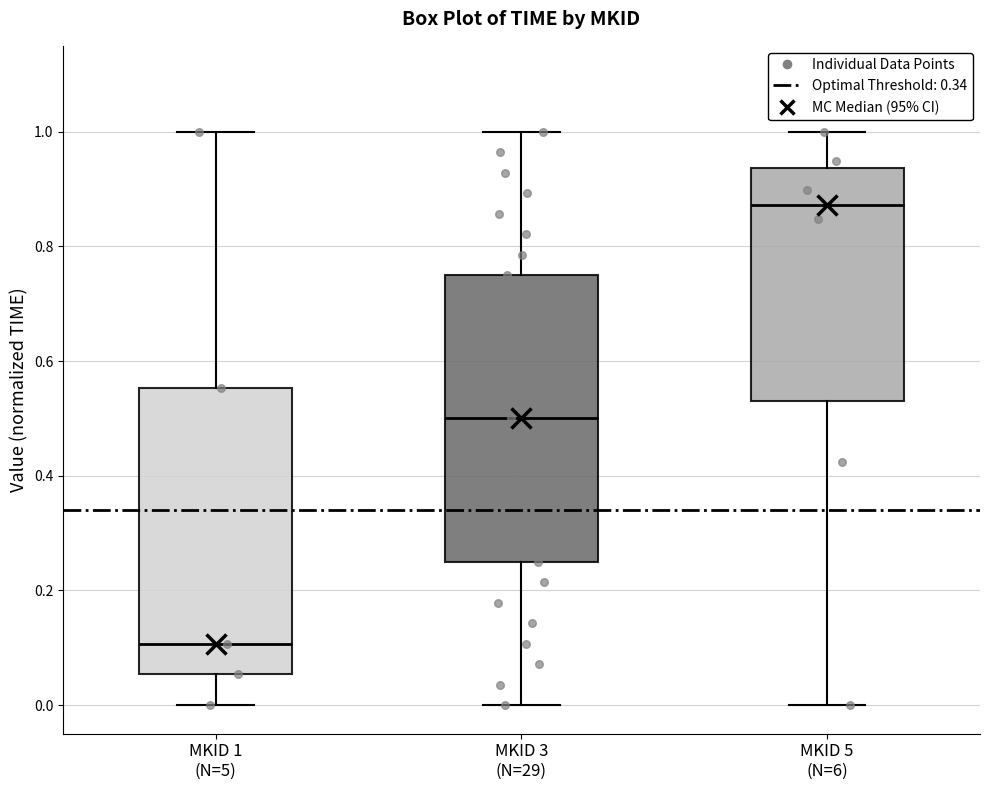

Reading left to right, transcribe this box plot: for each box, give where its median line is, the range the box spans, and where its two whiskers end, as read against the y-axis. The values are not printed on the chart, so give them approximately, as read against the axis.

MKID 1 (N=5): median 0.10, box 0.06 to 0.56, whiskers 0.00 to 1.00
MKID 3 (N=29): median 0.50, box 0.26 to 0.76, whiskers 0.00 to 1.00
MKID 5 (N=6): median 0.88, box 0.52 to 0.94, whiskers 0.00 to 1.00